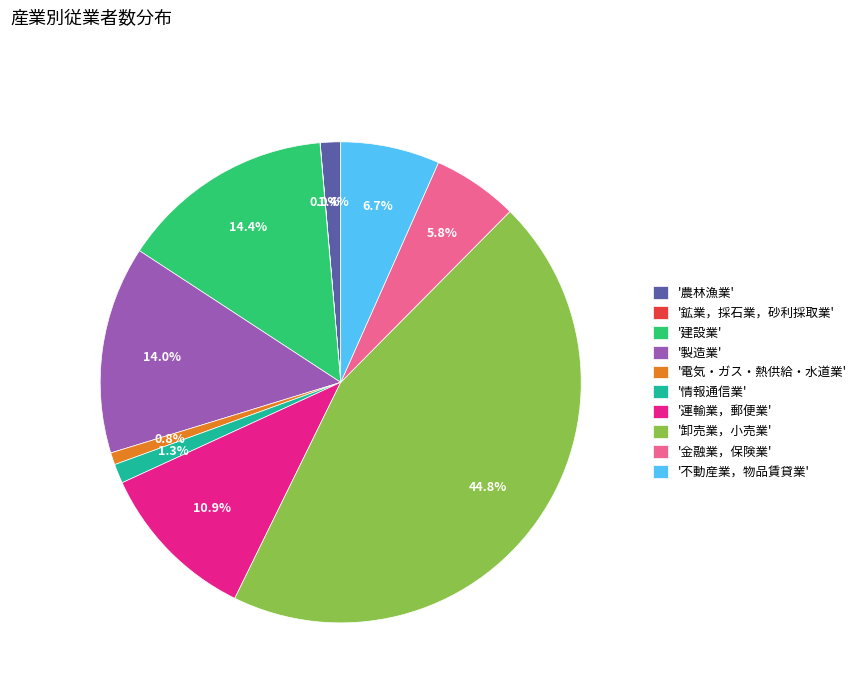

Approximately how many times larger is the value at '製造業' compared to '建設業'?

1.0